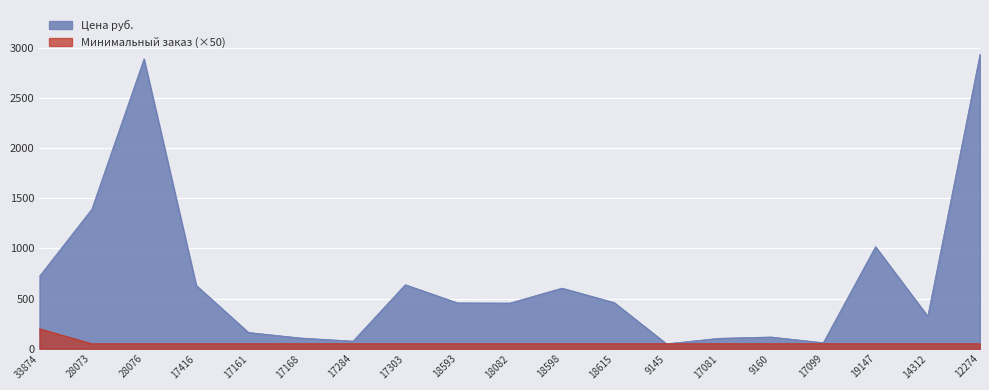

Reading right to left, transcribe all the data shown in this chart.

Цена руб.: 2935	324	1017	60	117	104	49	460	604	455	457	638	76	107	162	631	2888	1390	723
Минимальный заказ: 50	50	50	50	50	50	50	50	50	50	50	50	50	50	50	50	50	50	200